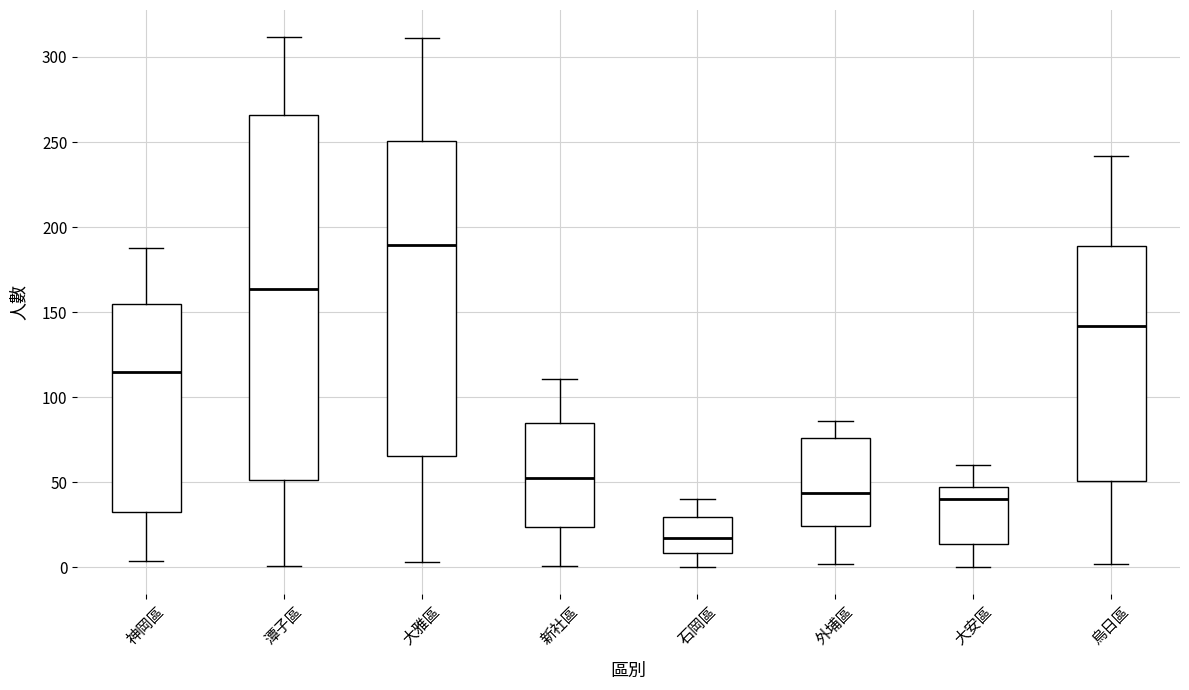

Which box is the tallest, from its lower edge to its upper edge?

潭子區